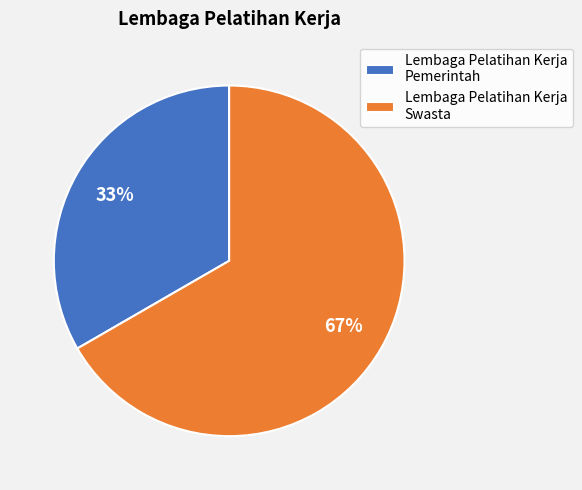

How many slices are in this pie chart?

2